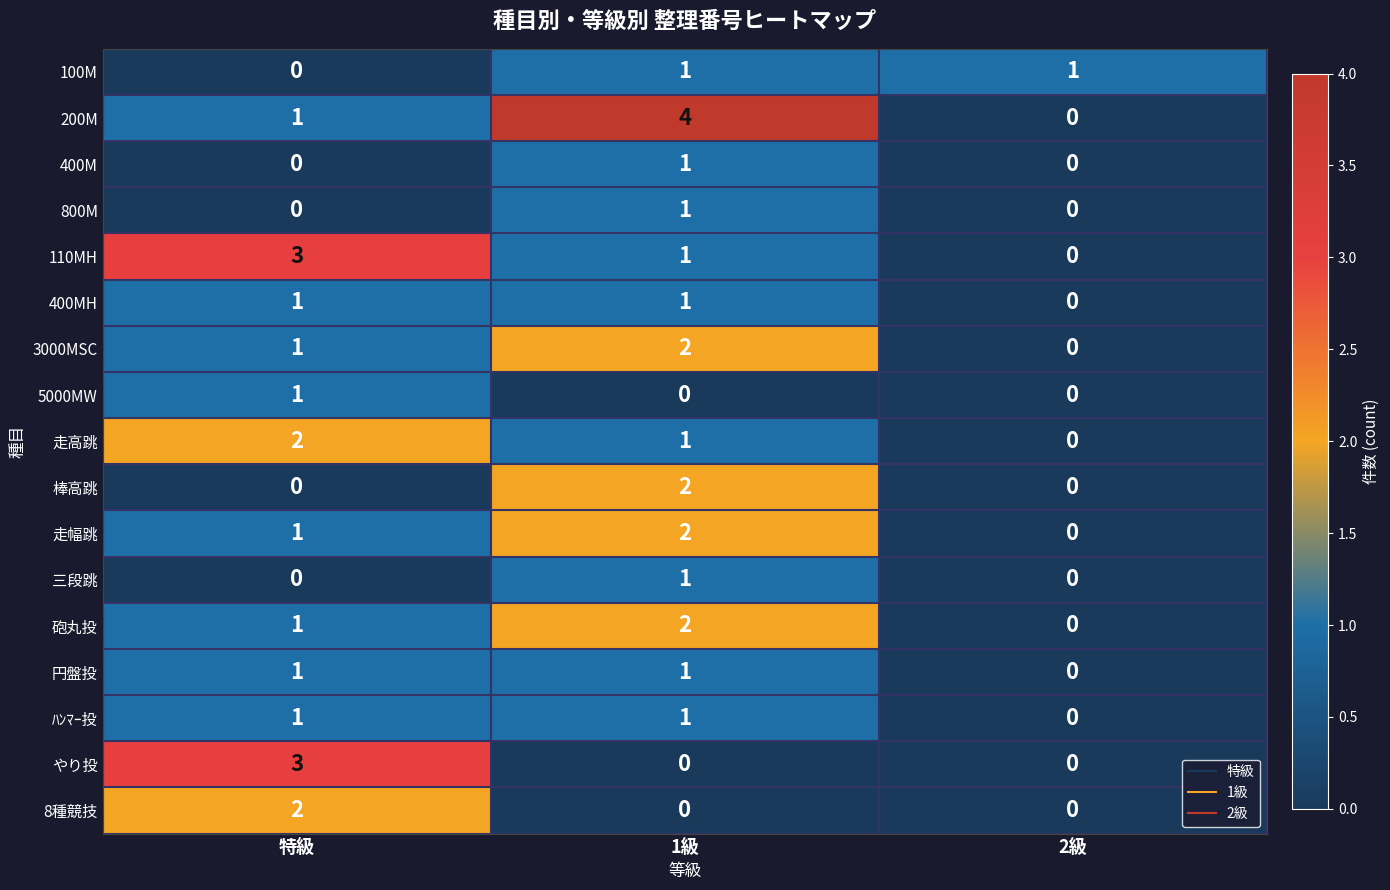

Where is 200M nearest to the value 2?

特級